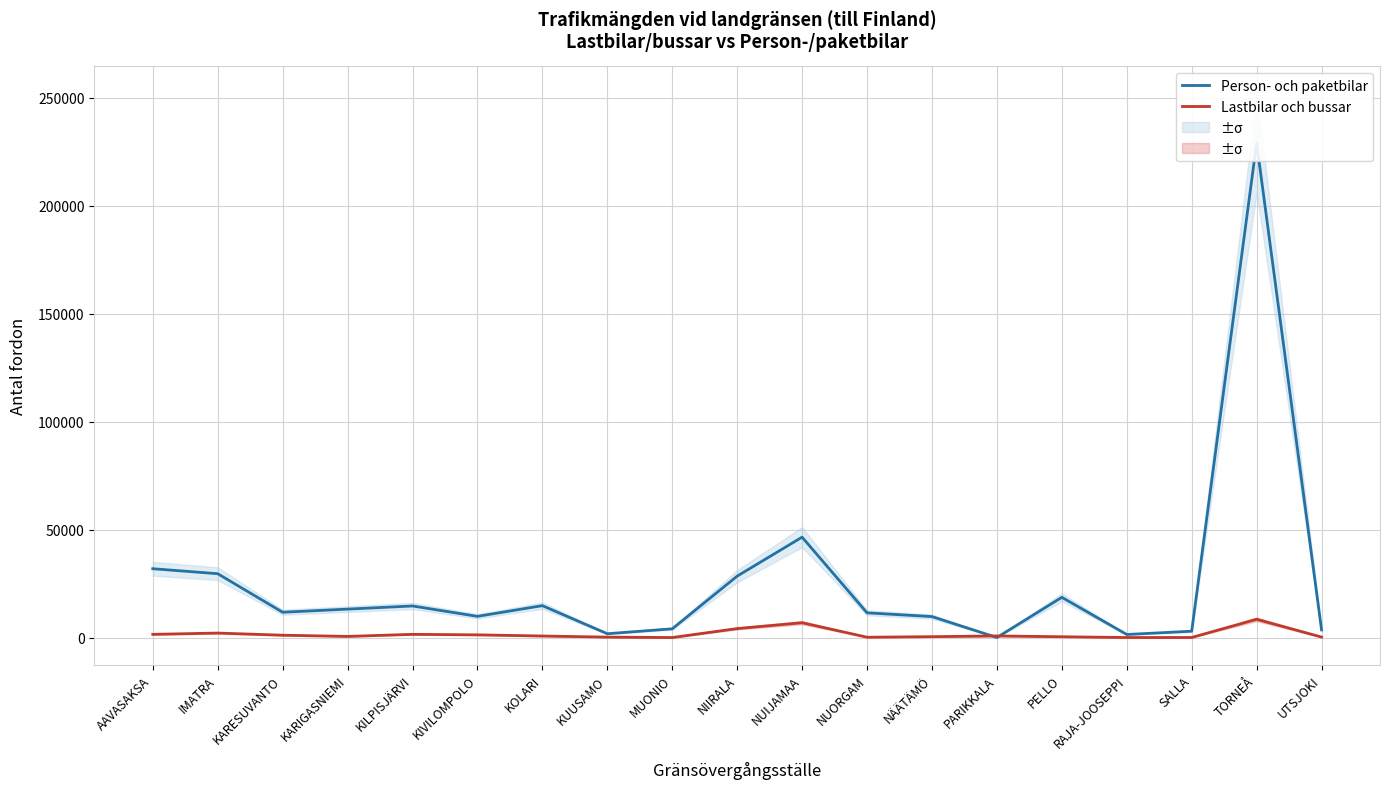

Reading right to left, extract all data points from this chart.

Person- och paketbilar: UTSJOKI=3591	TORNEÅ=228988	SALLA=2974	RAJA-JOOSEPPI=1457	PELLO=18659	PARIKKALA=58	NÄÄTÄMÖ=9745	NUORGAM=11483	NUIJAMAA=46520	NIIRALA=28481	MUONIO=4086	KUUSAMO=1810	KOLARI=14807	KIVILOMPOLO=9855	KILPISJÄRVI=14658	KARIGASNIEMI=13204	KARESUVANTO=11755	IMATRA=29599	AAVASAKSA=31908
Lastbilar och bussar: UTSJOKI=260	TORNEÅ=8498	SALLA=70	RAJA-JOOSEPPI=49	PELLO=412	PARIKKALA=781	NÄÄTÄMÖ=446	NUORGAM=191	NUIJAMAA=6904	NIIRALA=4197	MUONIO=40	KUUSAMO=241	KOLARI=753	KIVILOMPOLO=1290	KILPISJÄRVI=1528	KARIGASNIEMI=566	KARESUVANTO=1123	IMATRA=2115	AAVASAKSA=1517